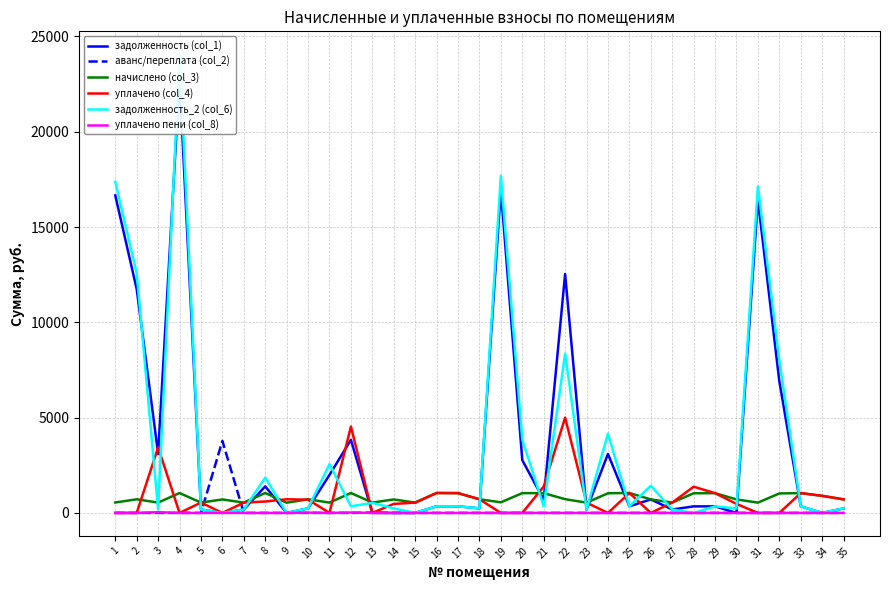

The value of задолженность_2 (col_6) at 27 is 122.9. True or false?

False